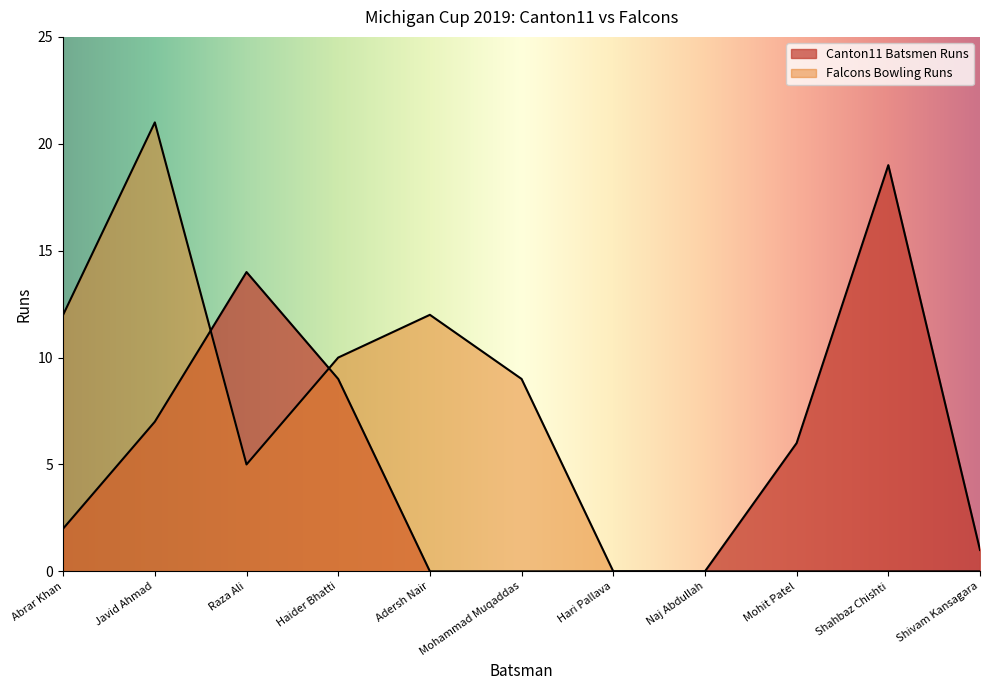

What is the average value of the Falcons Bowling Runs series?

6